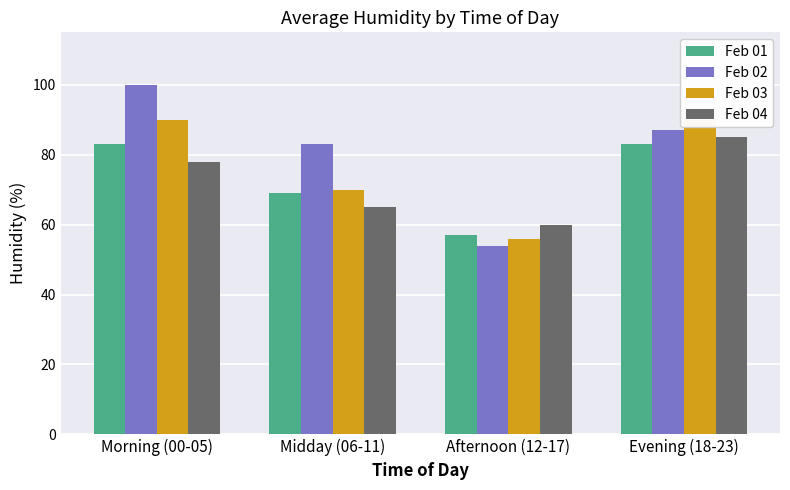

Count the number of categories in the chart.

4